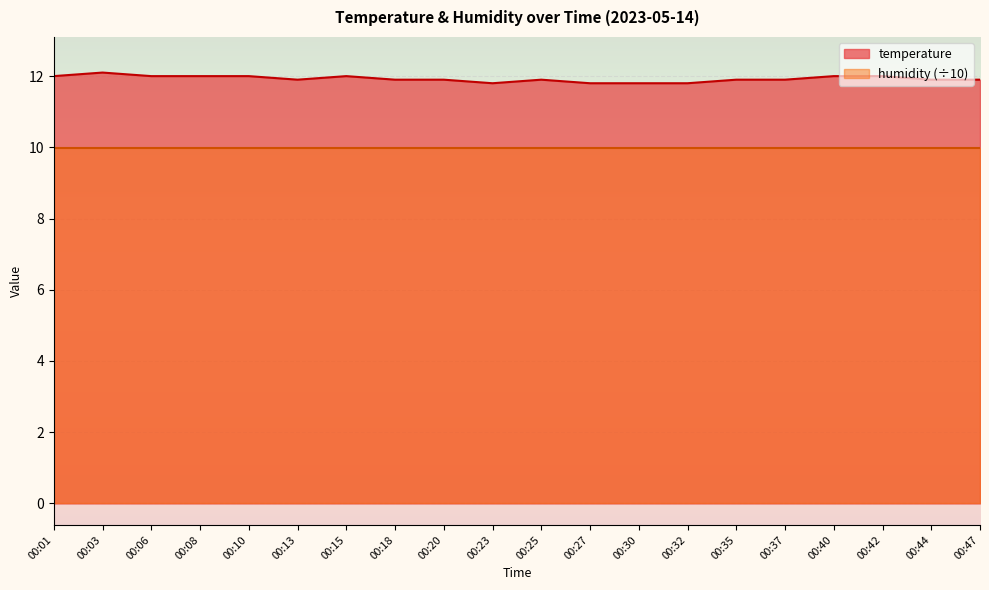

Is it true that the value at 00:32 is 5.1?

False